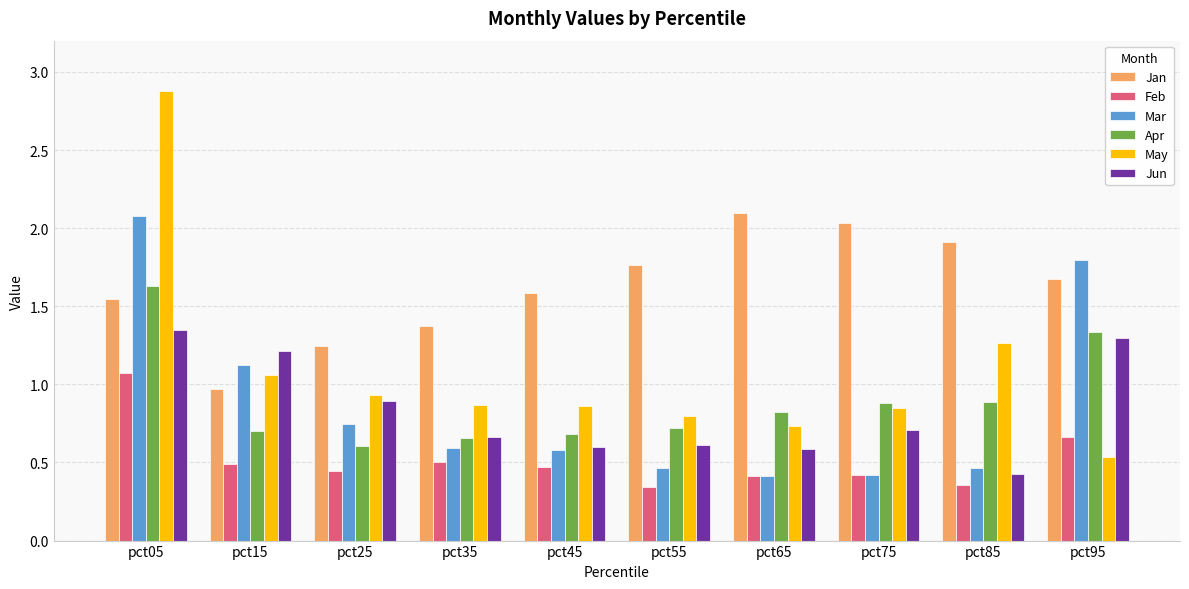

What is the maximum value shown in the chart?

2.9